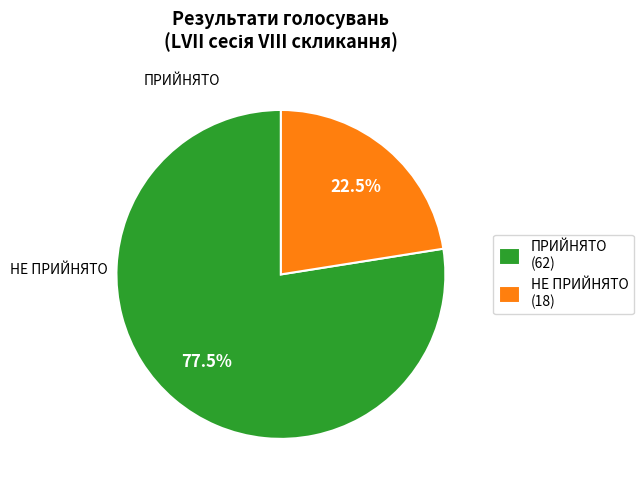

Do ПРИЙНЯТО (62) and НЕ ПРИЙНЯТО (18) together represent more than half of the pie?

Yes